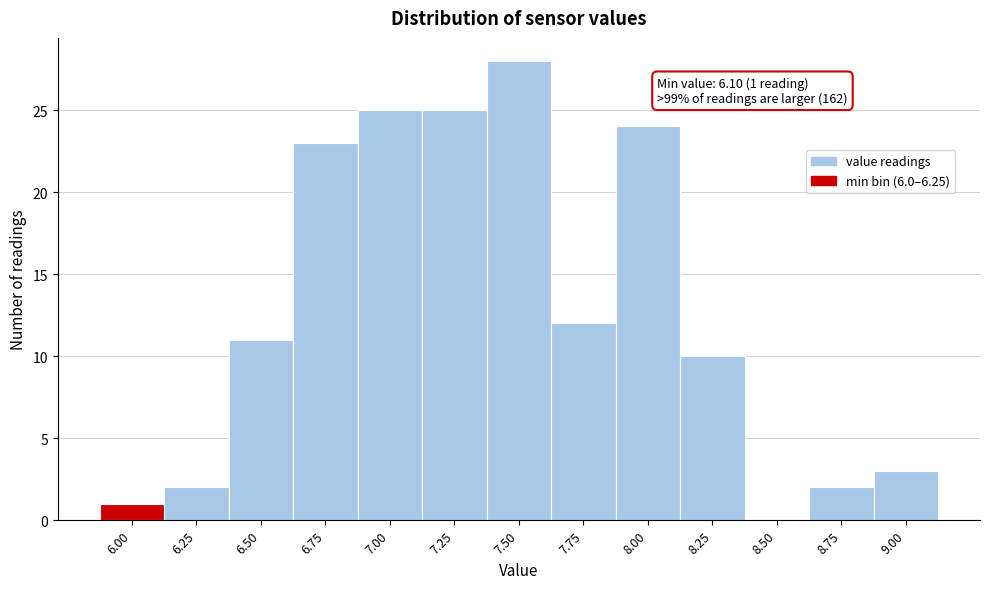

Reading left to right, list all the values displayed in this chart.

6.00=1	6.25=2	6.50=11	6.75=23	7.00=25	7.25=25	7.50=28	7.75=12	8.00=24	8.25=10	8.50=0	8.75=2	9.00=3